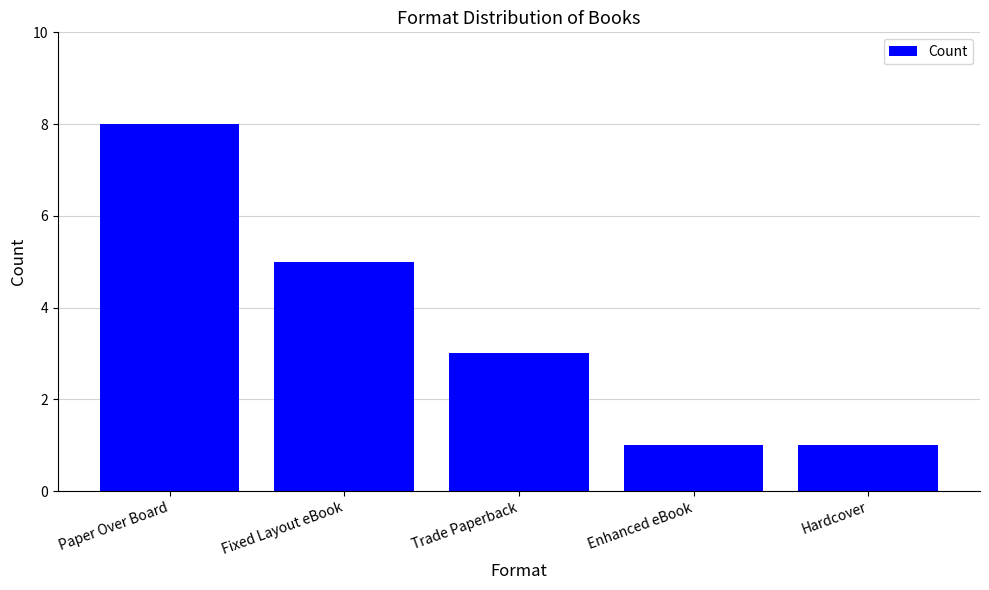

What is the change in value from Paper Over Board to Trade Paperback?

-5